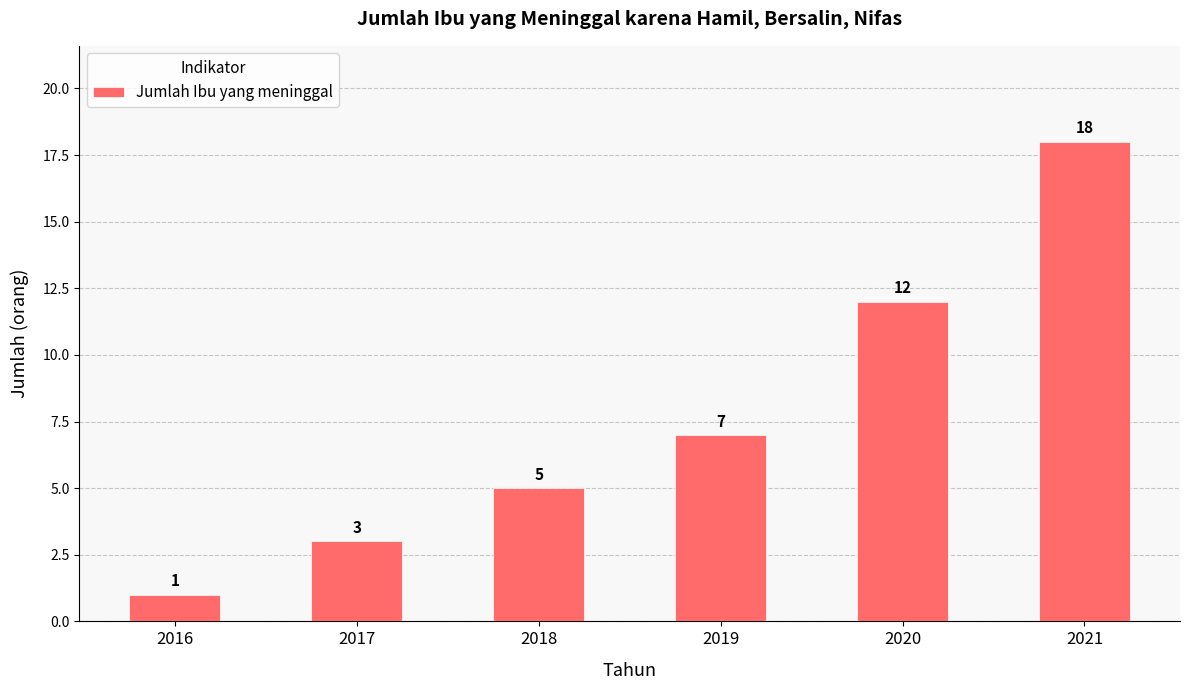

How many distinct data groups are displayed?

1